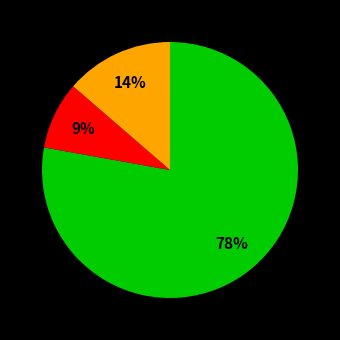

To the nearest percent, what is the average slice percentage?

33%